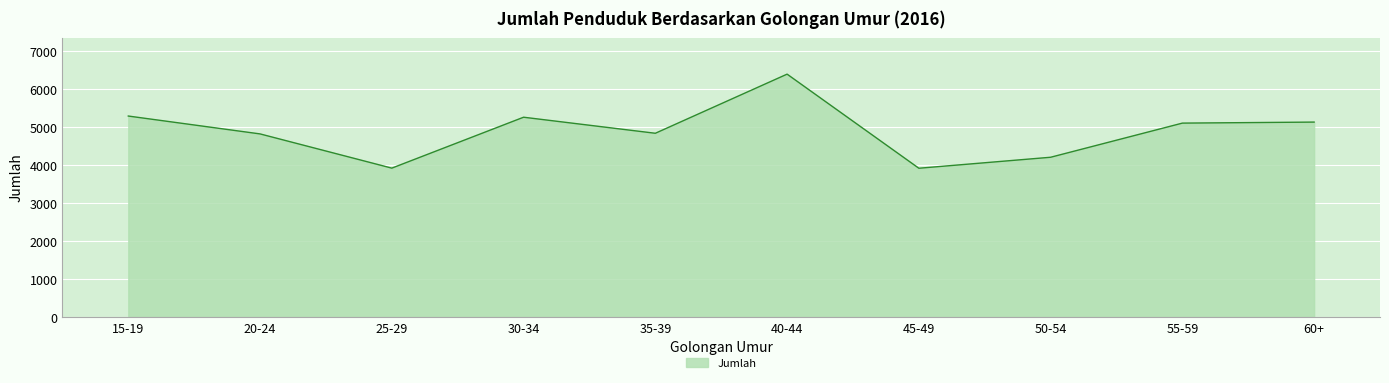

What is the difference between the second highest and minimum values?

1373